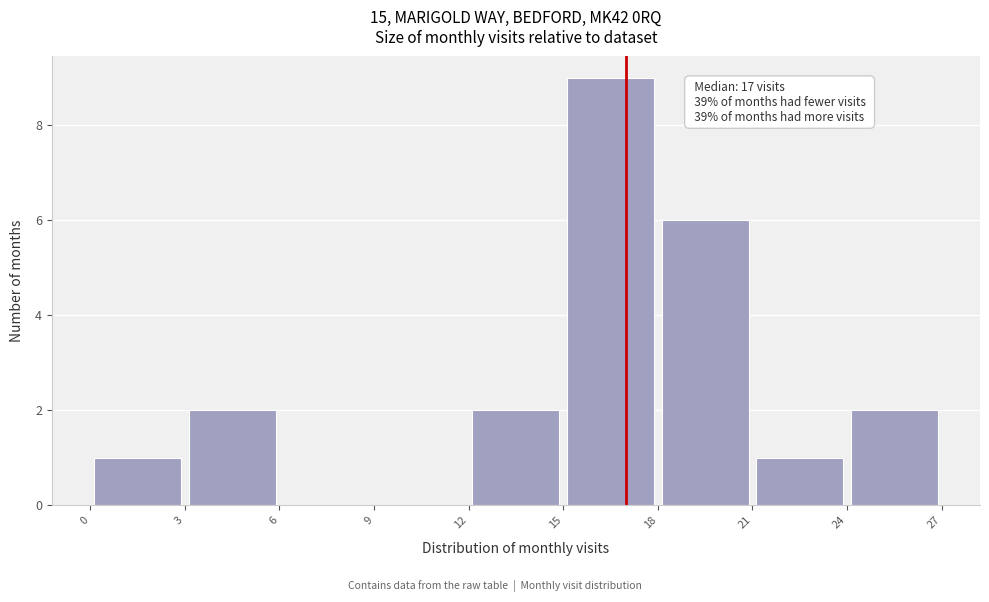

Which range on the x-axis has the tallest bar?

15 to 18